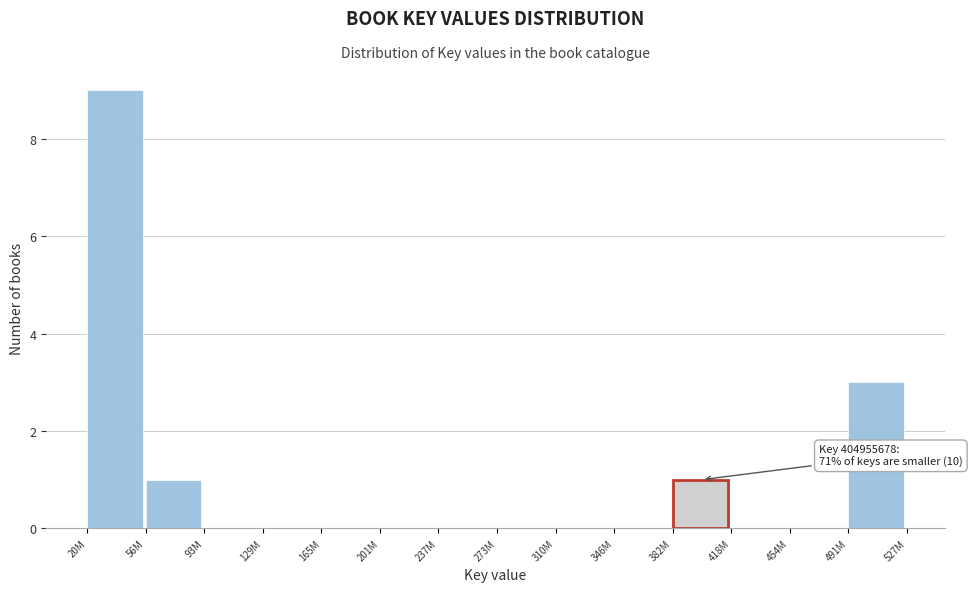

Reading left to right, transcribe all the data shown in this chart.

20M=9	56M=1	93M=0	129M=0	165M=0	201M=0	237M=0	273M=0	310M=0	346M=0	382M=1	418M=0	454M=0	491M=3